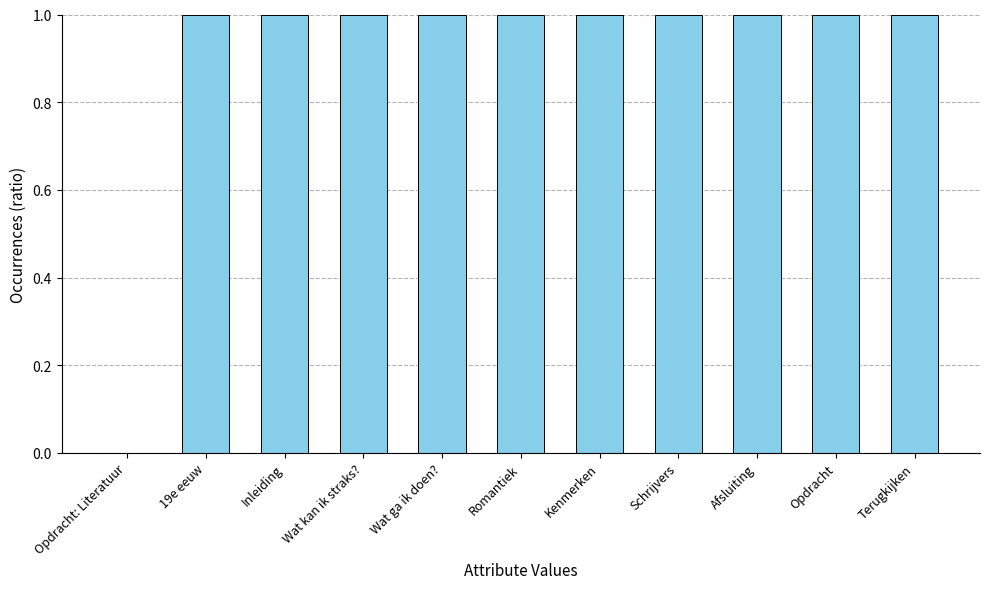

Is it true that the value at Romantiek is 1.4?

False